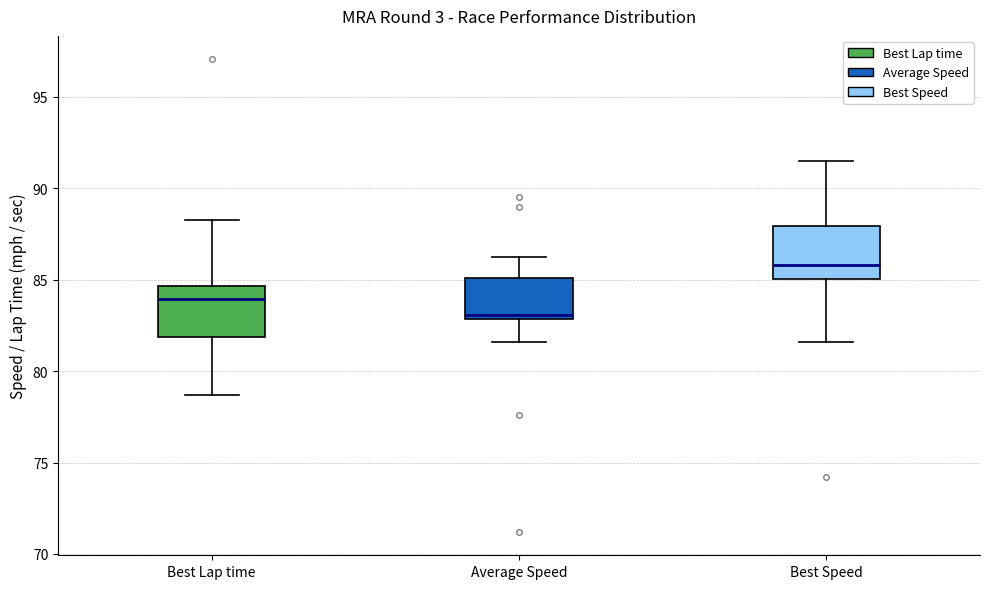

Where is the lower edge of the box for Best Lap time on the y-axis? The values are not printed on the chart, so give them approximately, as read against the axis.

82.0